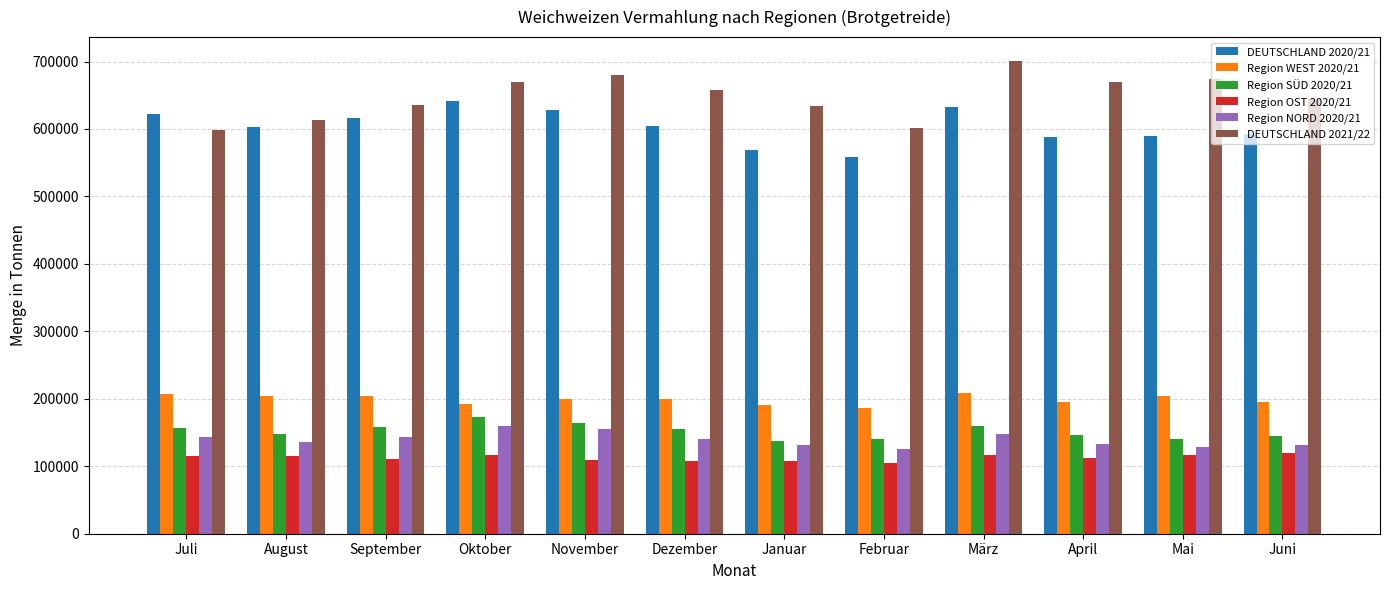

What is the minimum value for Region OST 2020/21?

105226